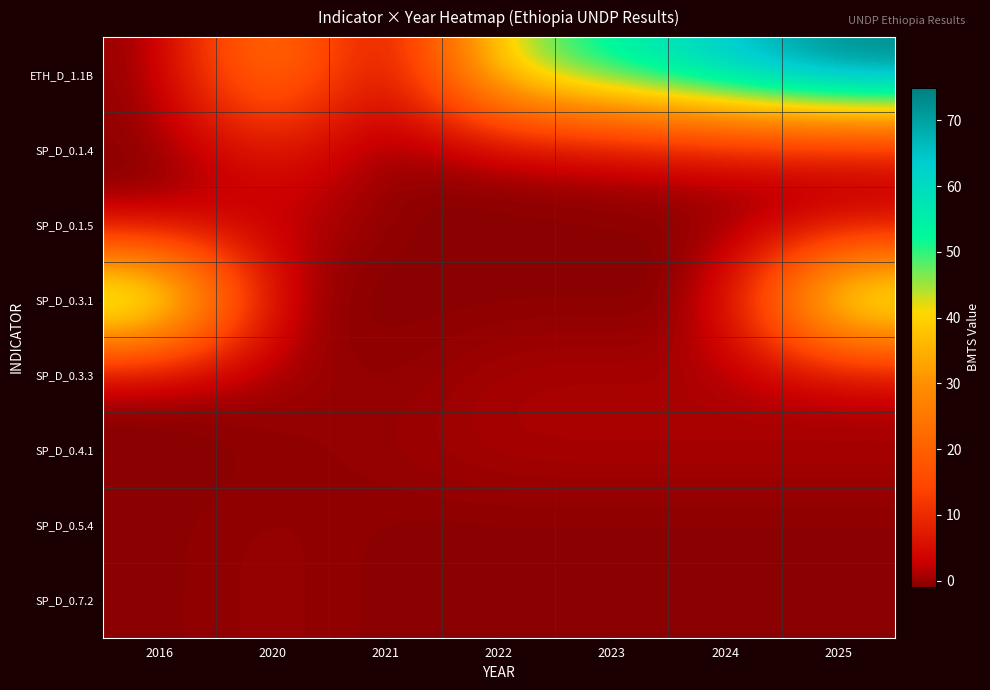

Between 2024 and 2025, which series saw the biggest shift?

SP_D_0.3.1